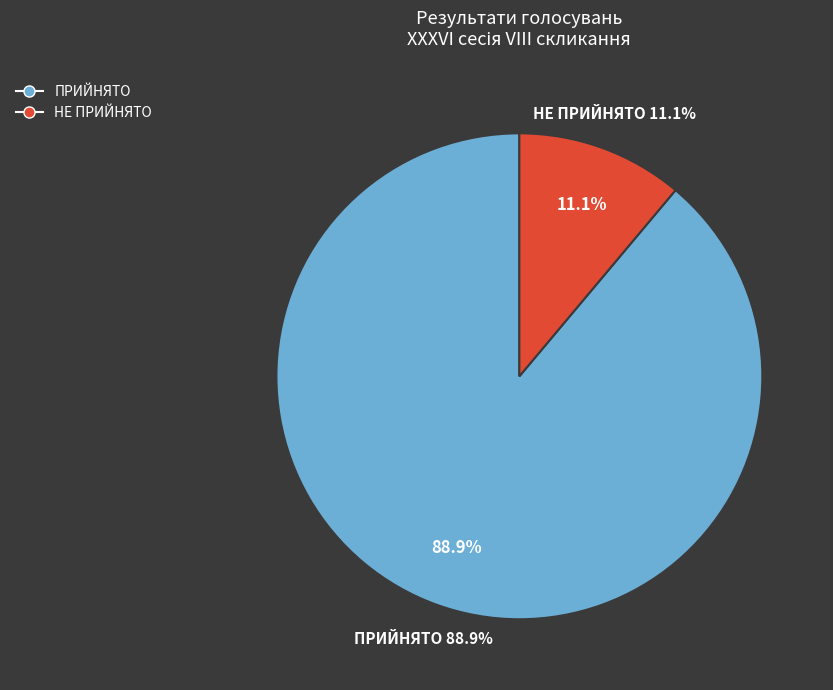

How much of the chart is everything except НЕ ПРИЙНЯТО?

88.9%